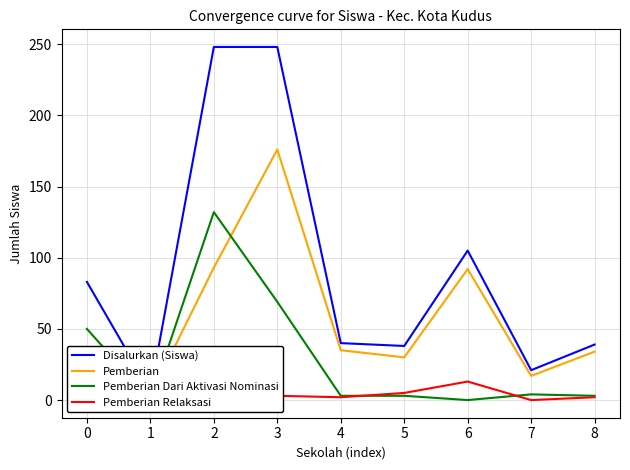

Rank the series by their maximum value, from highest to lowest.

Disalurkan (Siswa), Pemberian, Pemberian Dari Aktivasi Nominasi, Pemberian Relaksasi